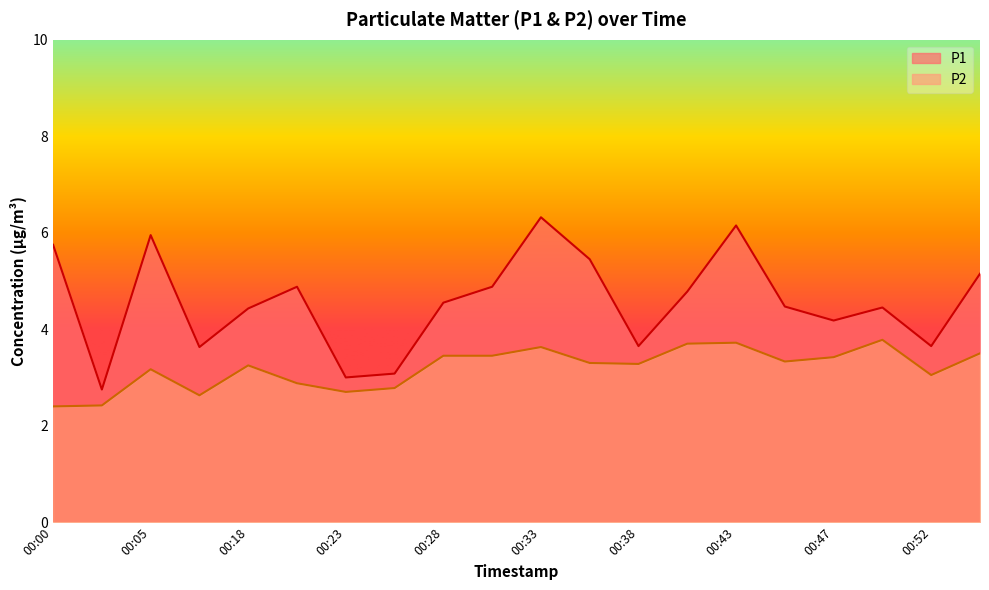

Between 00:00 and 00:55, which series saw the biggest shift?

P2